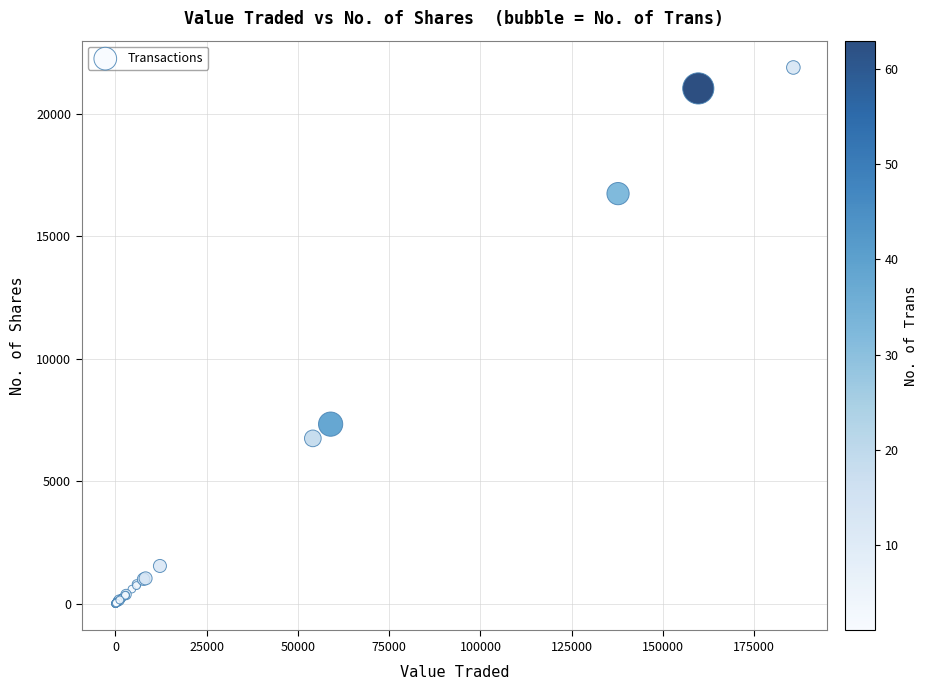

What Y value in the scatter plot is closest to 10946?

7330